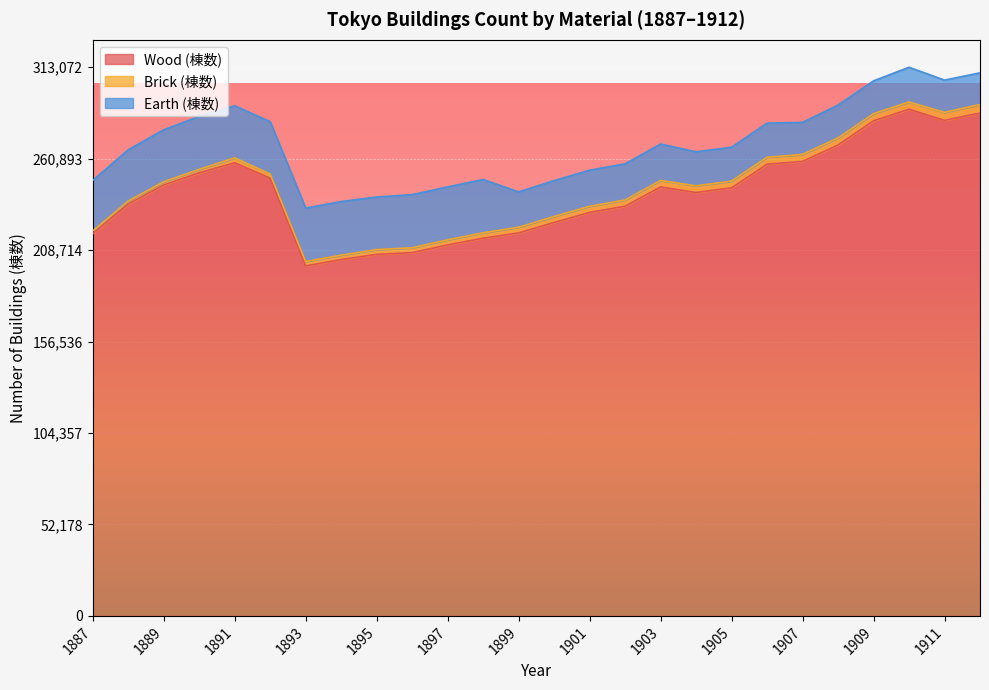

How many values in the Earth (棟数) series are below 20803?

13